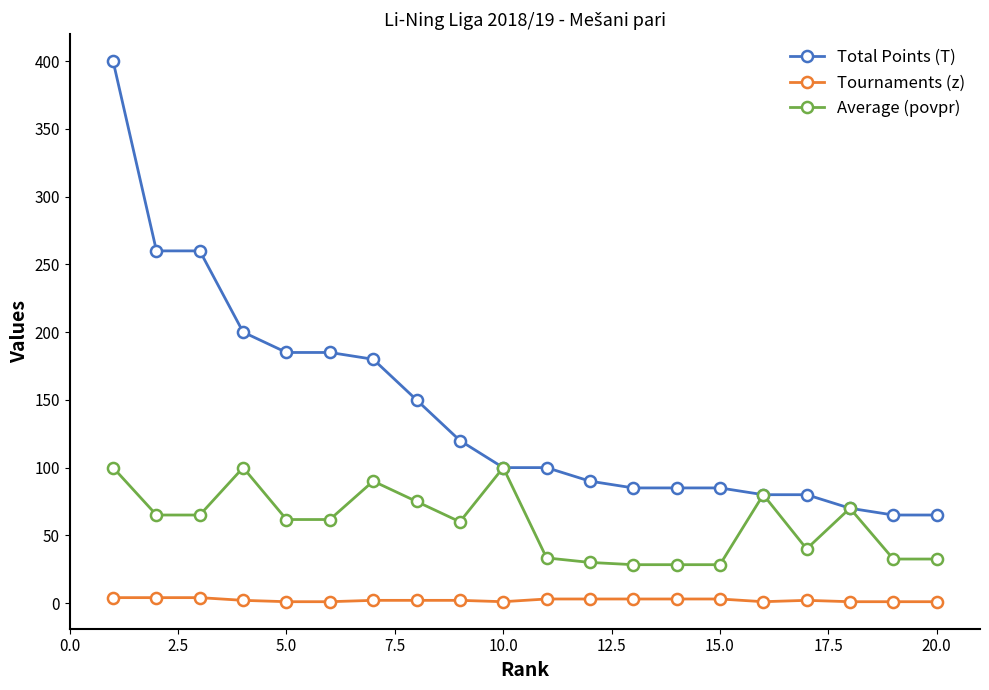

Which series has the widest spread of values?

Total Points (T)